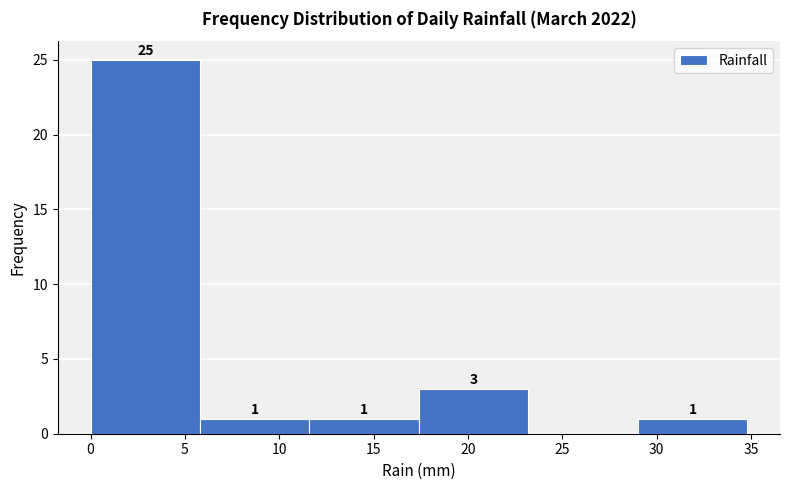

Over which range of the x-axis is the bar tallest?

0.0 to 5.8